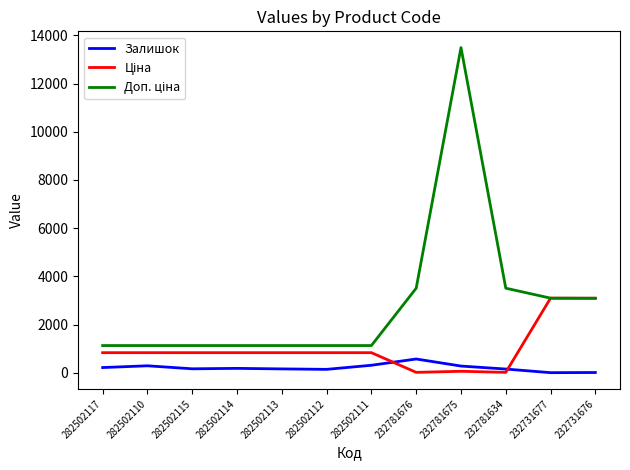

At which category is the sum across all series the highest?

232781675